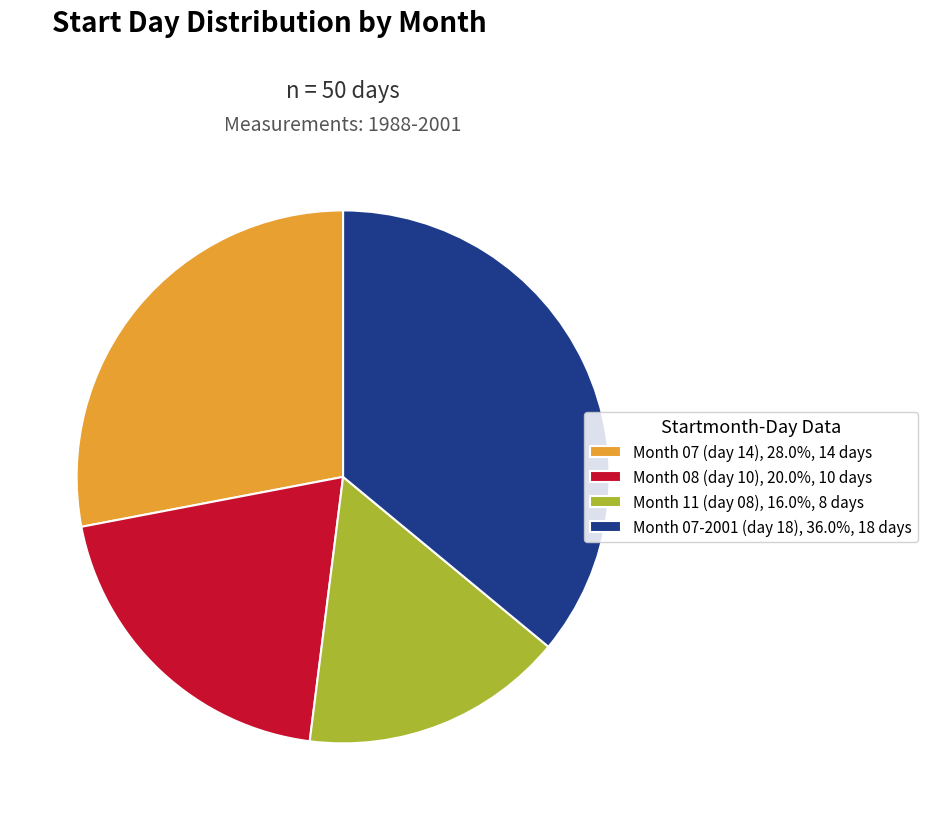

What is the ratio of the value at Month 11 (day 08), 16.0%, 8 days to the value at Month 07 (day 14), 28.0%, 14 days?

0.6